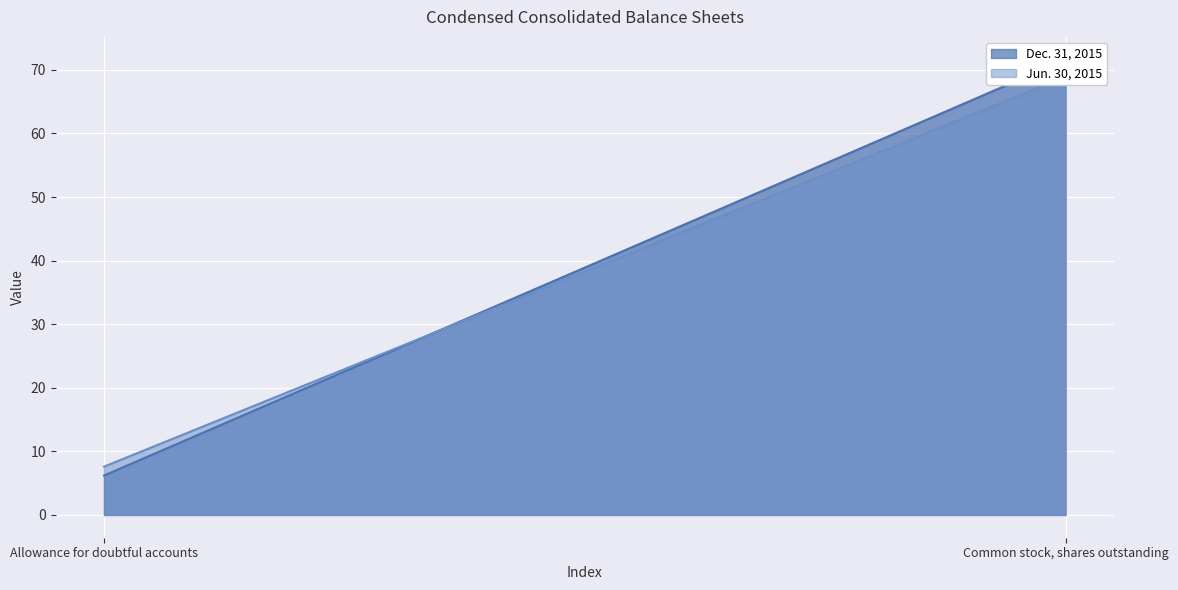

The value of Dec. 31, 2015 at Allowance for doubtful accounts is 3.1. True or false?

False